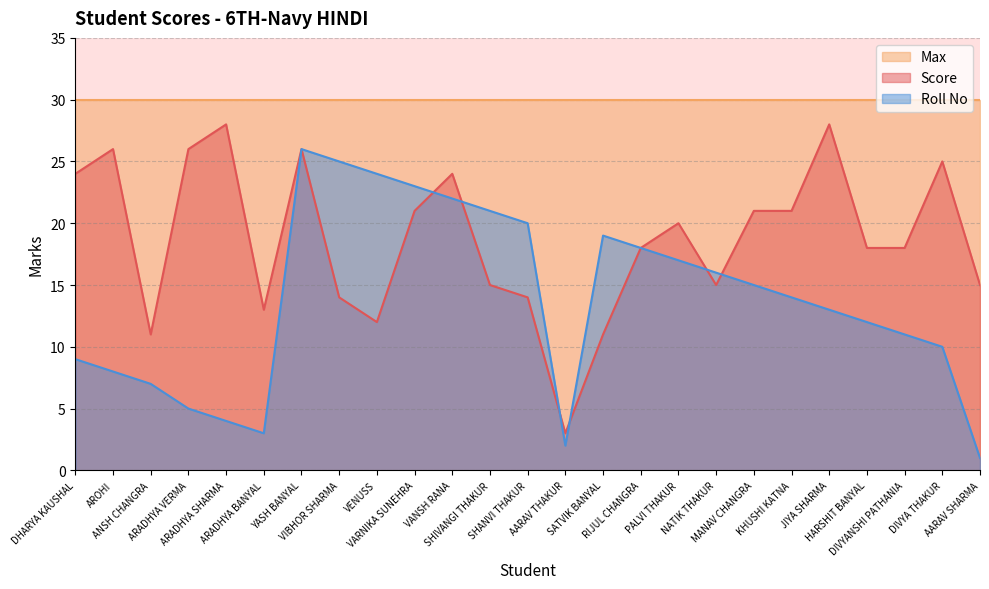

The value of Roll No at AARAV THAKUR is 1. True or false?

False